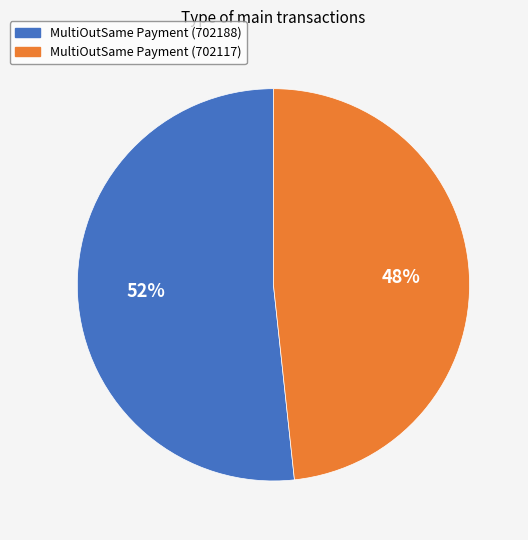

To the nearest percent, what percentage of the pie is MultiOutSame Payment (702117)?

48%